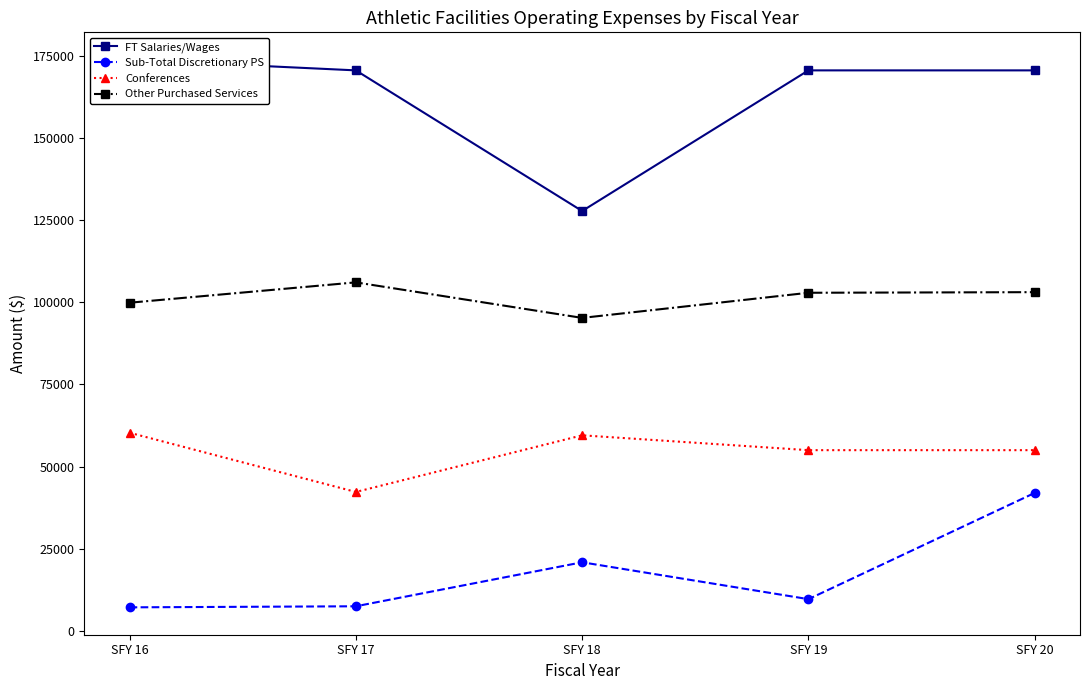

Which series changed the most between SFY 17 and SFY 20?

Sub-Total Discretionary PS